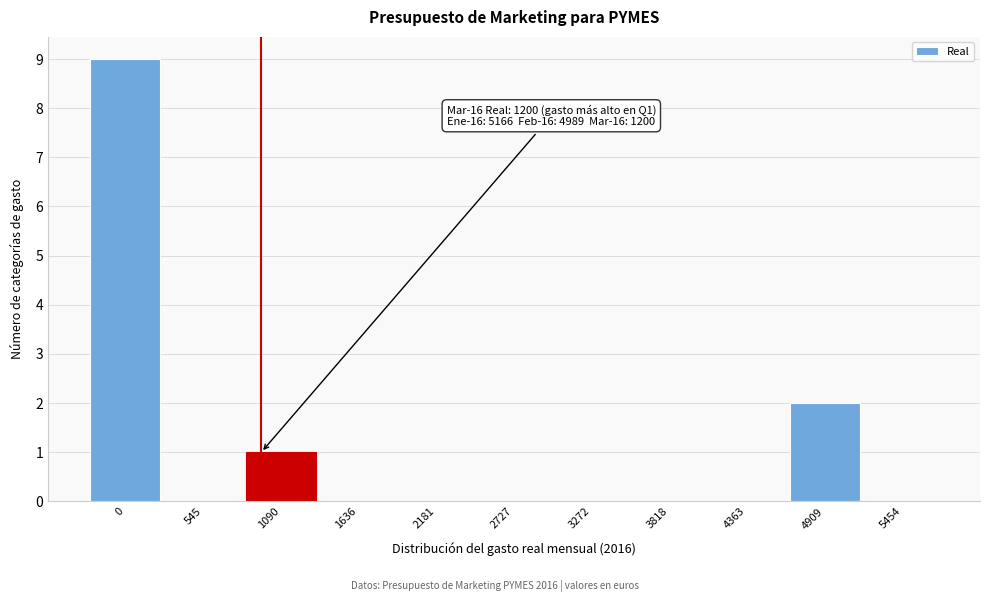

Reading right to left, what are all the values shown in this chart?

5454=0	4909=2	4363=0	3818=0	3272=0	2727=0	2181=0	1636=0	1090=1	545=0	0=9